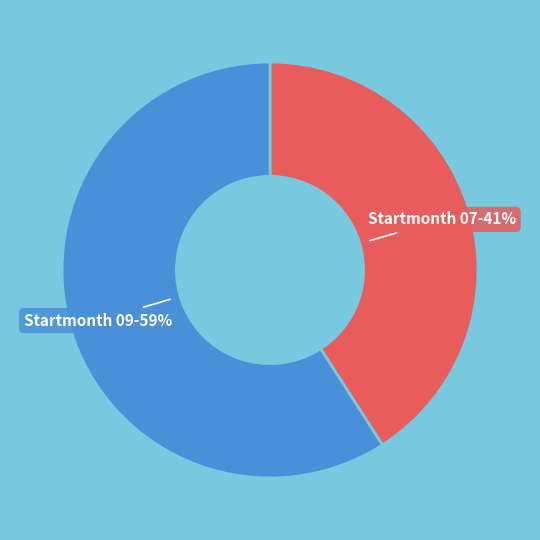

Which category has the biggest portion of the pie?

Startmonth 09-59%